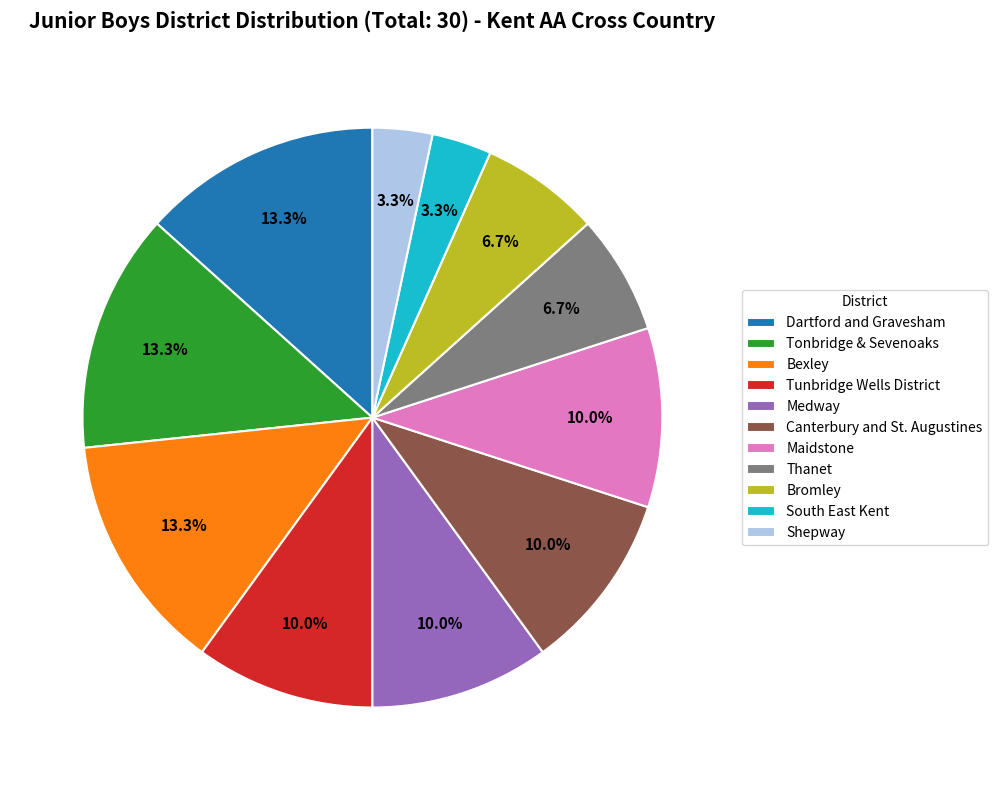

Approximately how many times larger is the value at Thanet compared to Shepway?

2.0